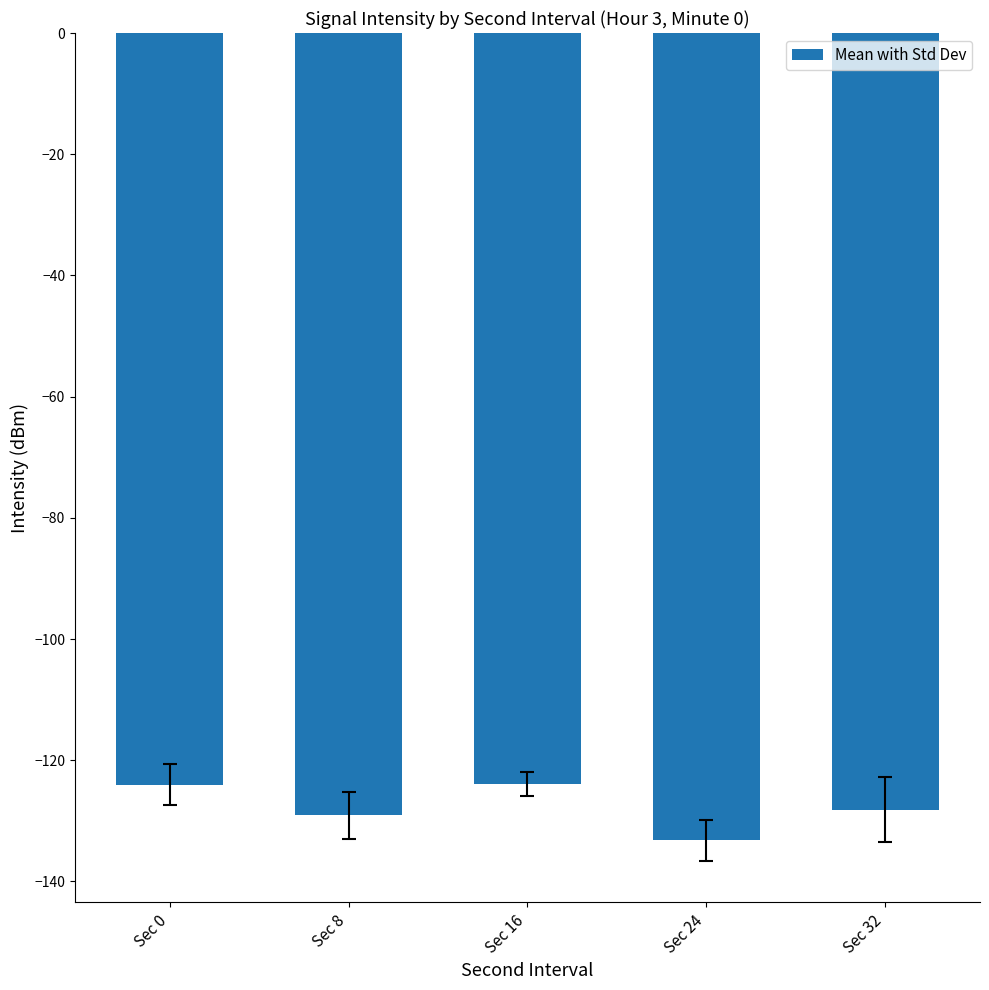

How many data points are above -128?

2